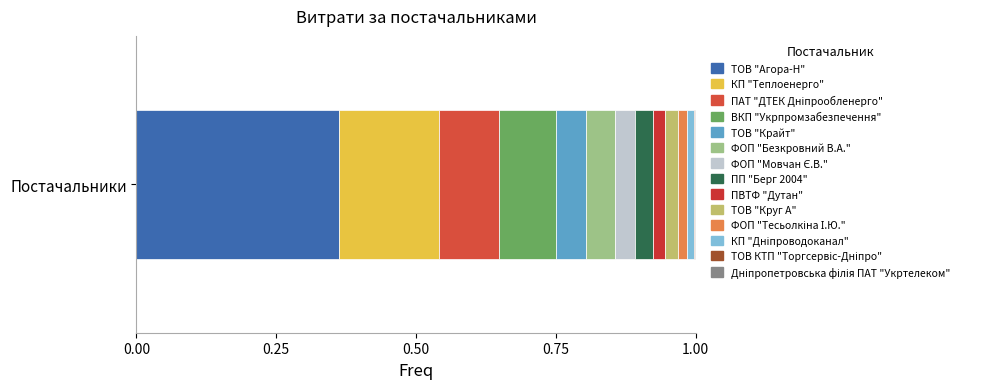

How many distinct data groups are displayed?

14